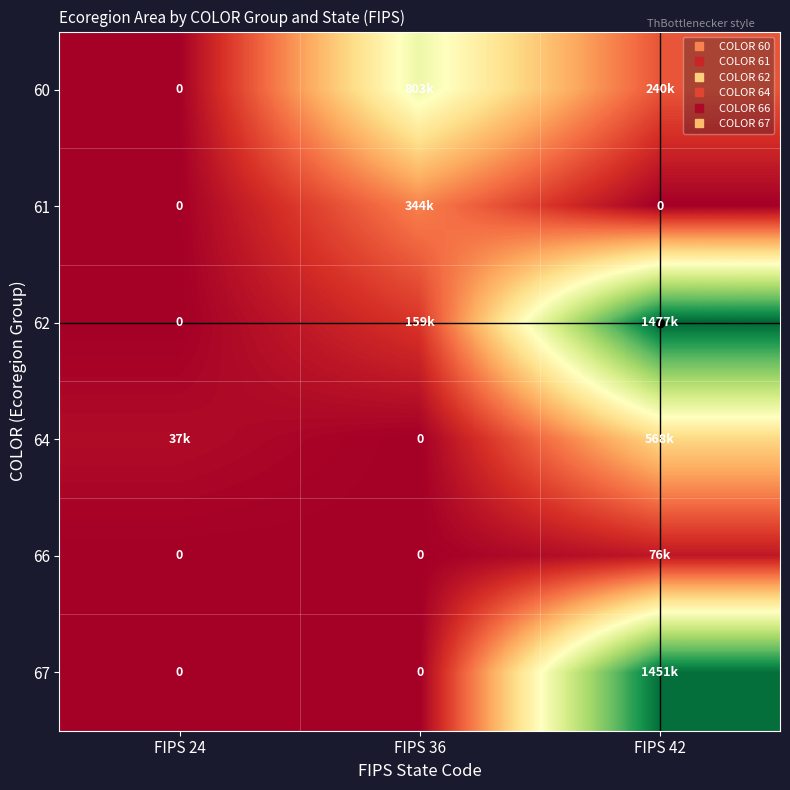

What is the maximum value shown in the chart?

1477000.5